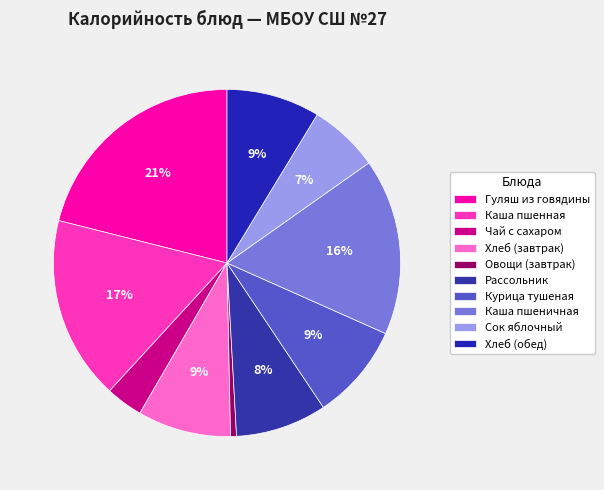

How many segments does this pie chart have?

10